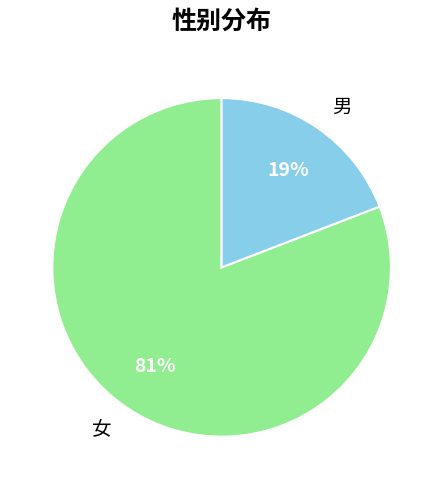

What is the smallest slice in the pie chart?

男